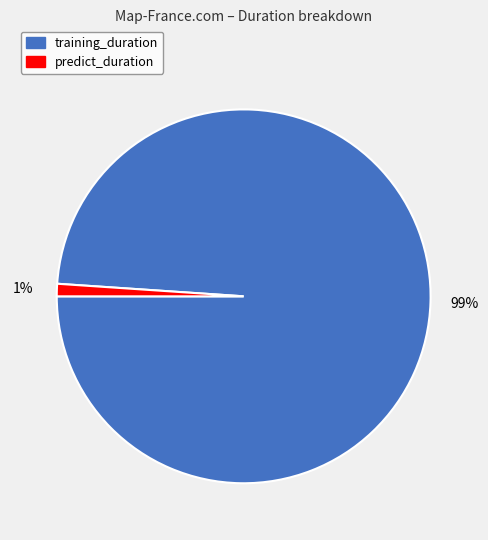

To the nearest percent, what is the combined percentage of training_duration and predict_duration?

100%